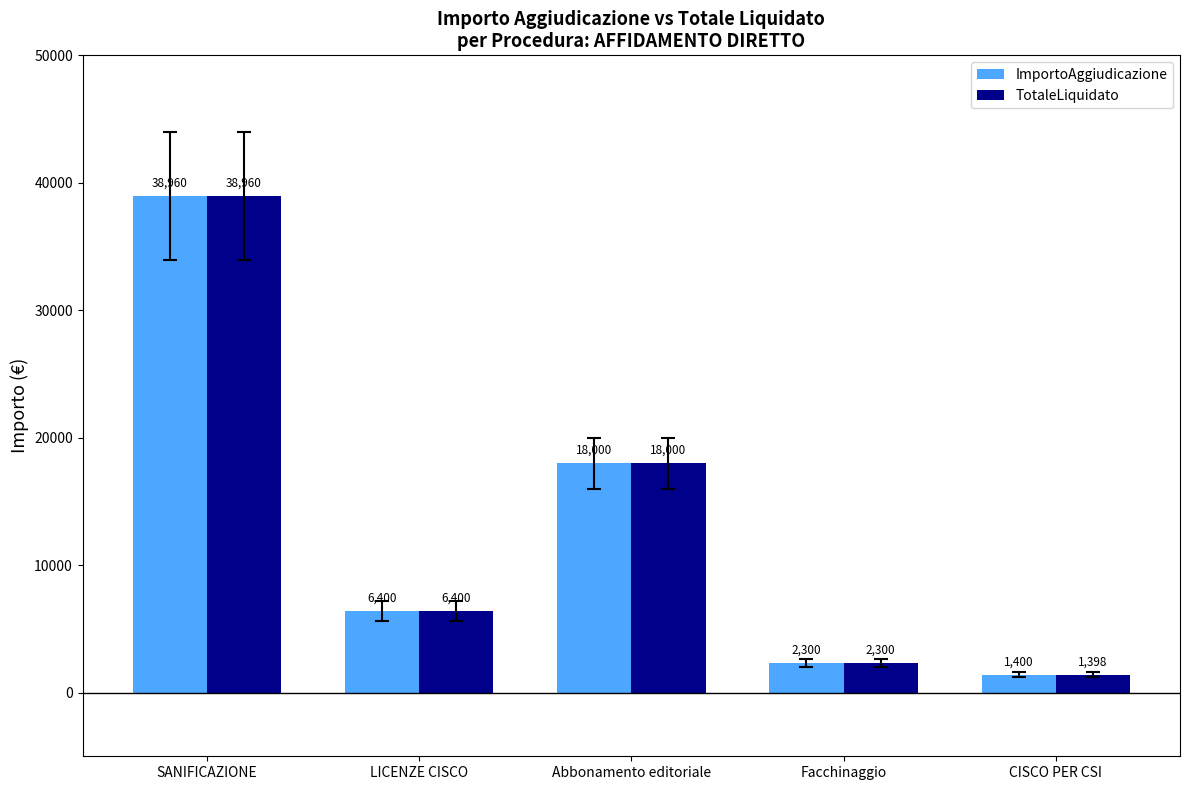

True or false: ImportoAggiudicazione has a value of 2300.0 at Facchinaggio.

True